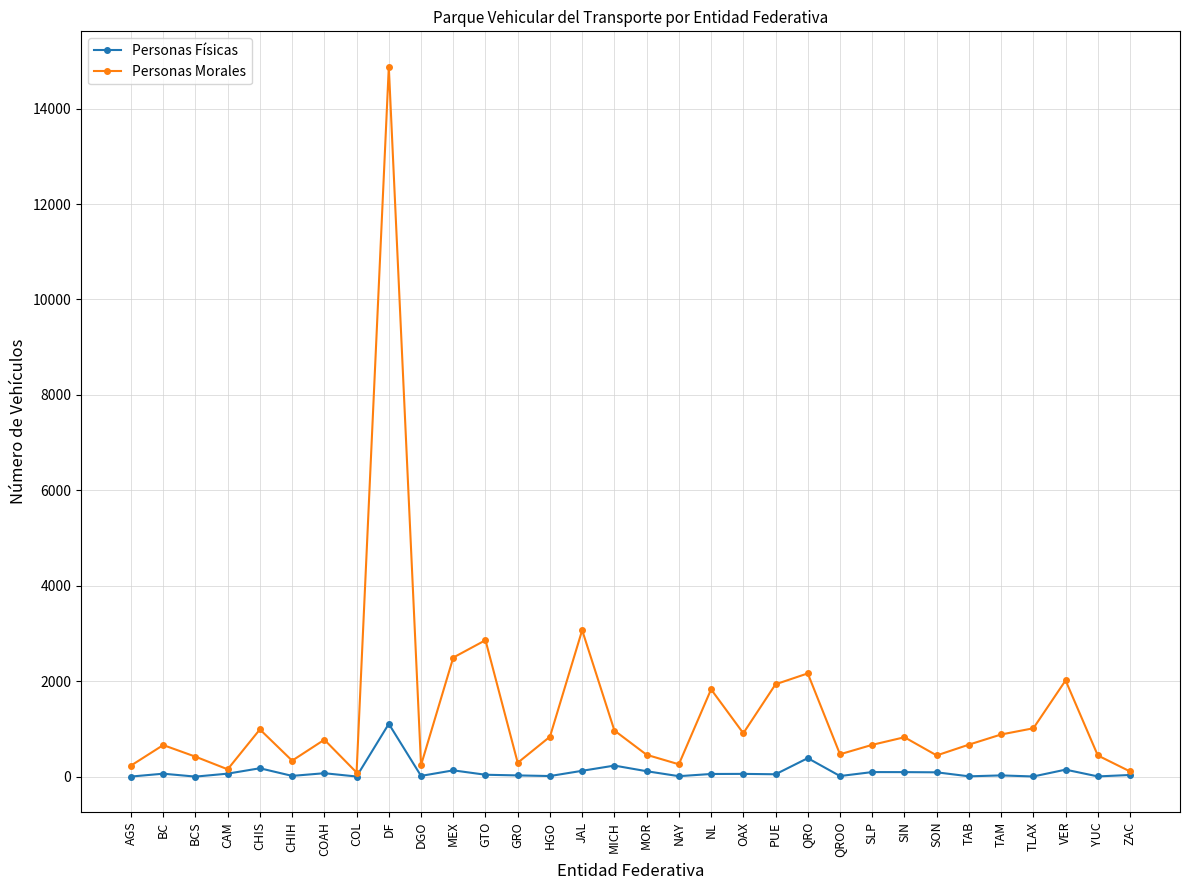

What are all the series names shown in the legend?

Personas Físicas, Personas Morales